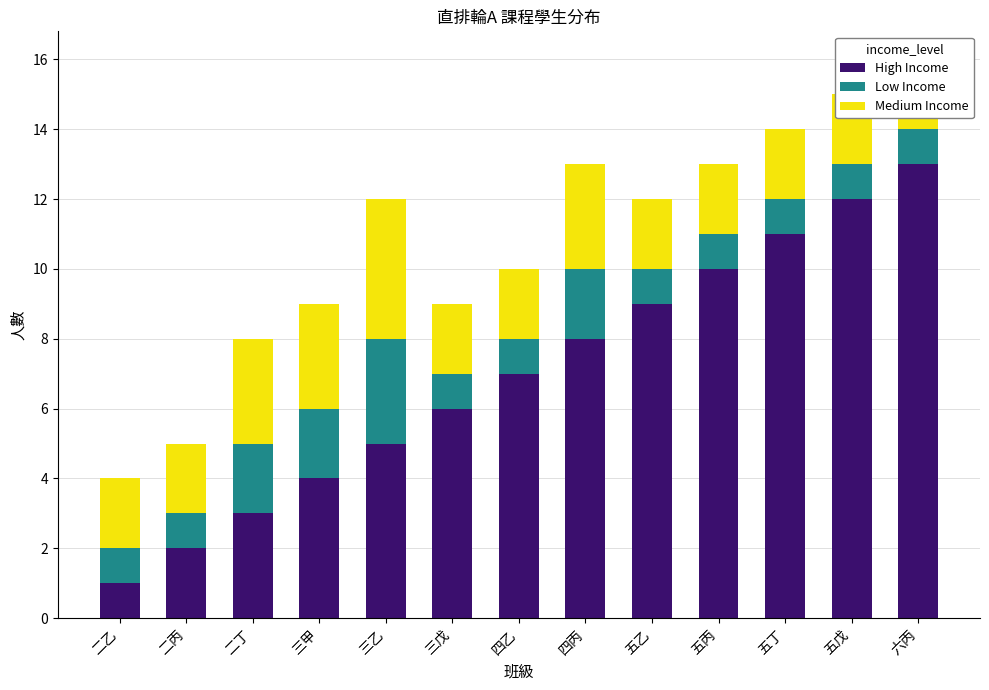

Reading left to right, list all the values displayed in this chart.

High Income: 二乙=1	二丙=2	二丁=3	三甲=4	三乙=5	三戊=6	四乙=7	四丙=8	五乙=9	五丙=10	五丁=11	五戊=12	六丙=13
Low Income: 二乙=1	二丙=1	二丁=2	三甲=2	三乙=3	三戊=1	四乙=1	四丙=2	五乙=1	五丙=1	五丁=1	五戊=1	六丙=1
Medium Income: 二乙=2	二丙=2	二丁=3	三甲=3	三乙=4	三戊=2	四乙=2	四丙=3	五乙=2	五丙=2	五丁=2	五戊=2	六丙=2